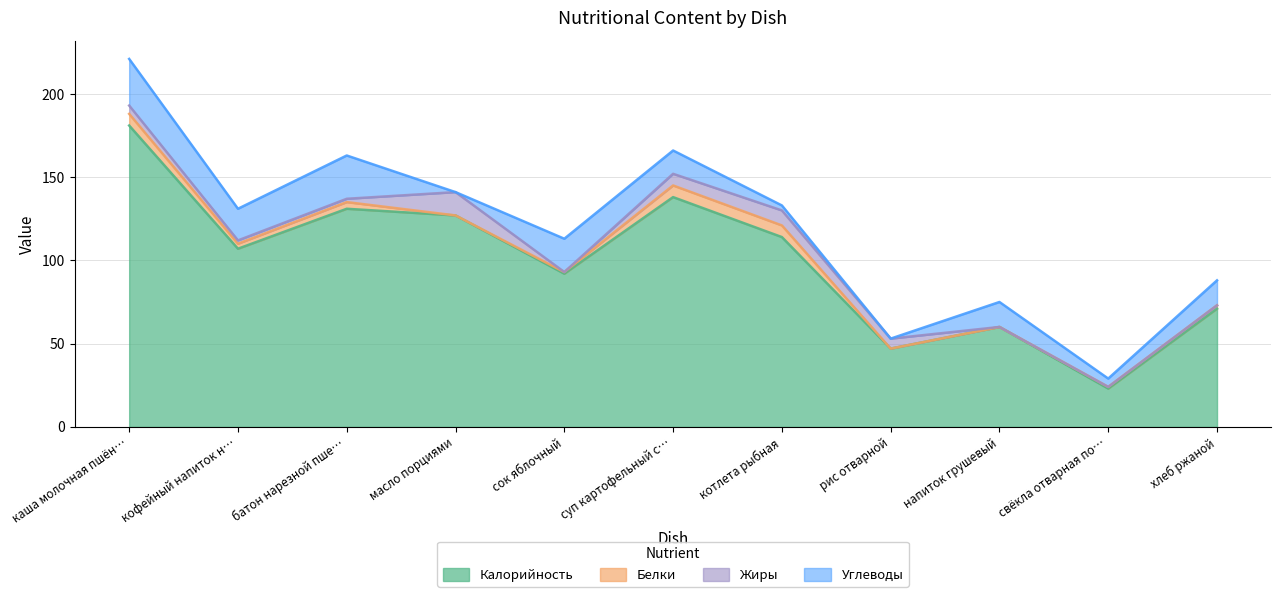

True or false: Углеводы and Калорийность cross at least once.

False